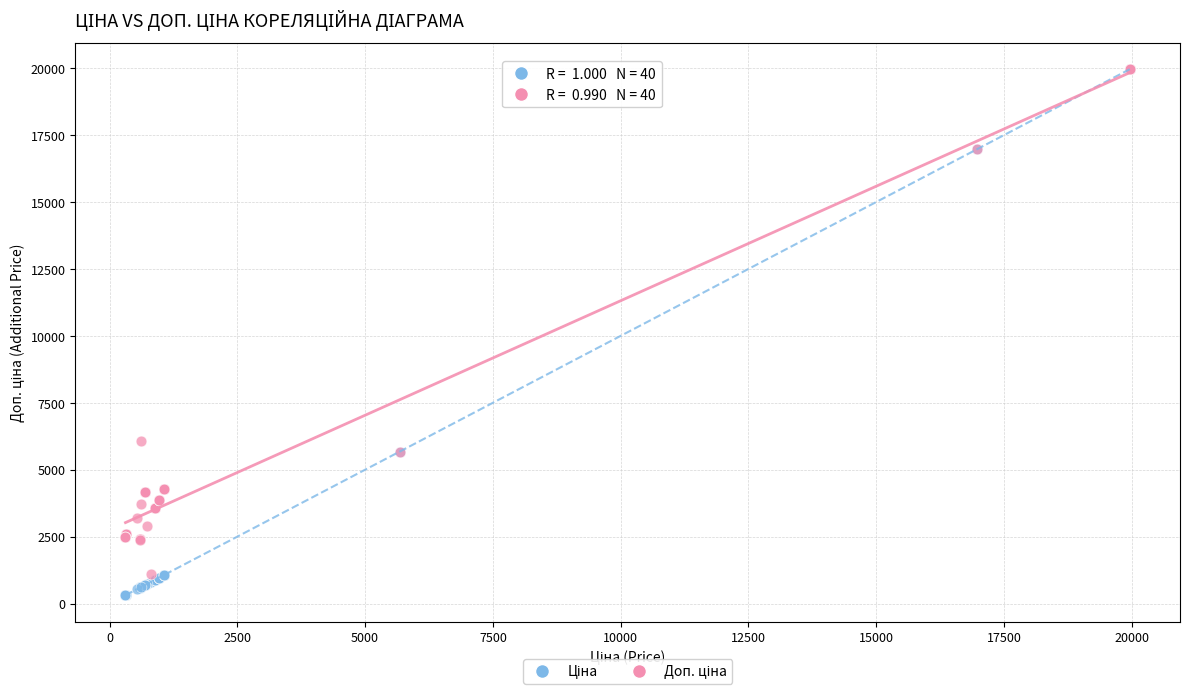

Across all series, what Y value is closest to 10137?

6061.2